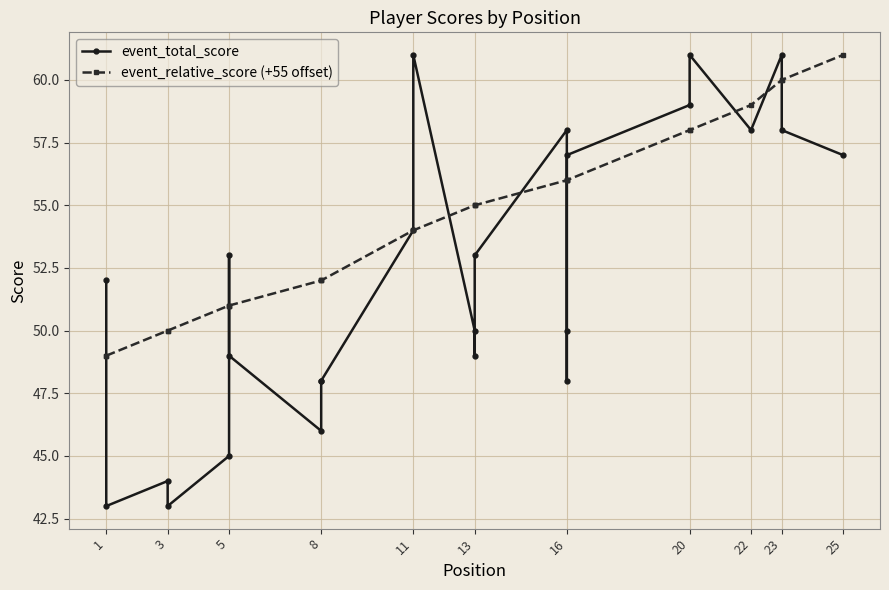

List the series in order of their overall mean, highest first.

event_relative_score (+55 offset), event_total_score